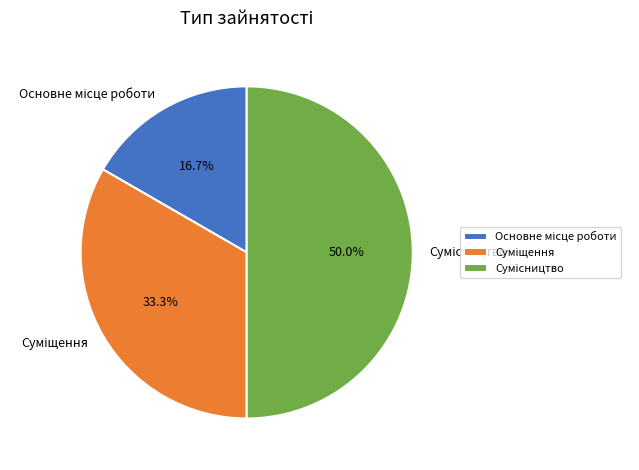

Which category has the smallest portion of the pie?

Основне місце роботи